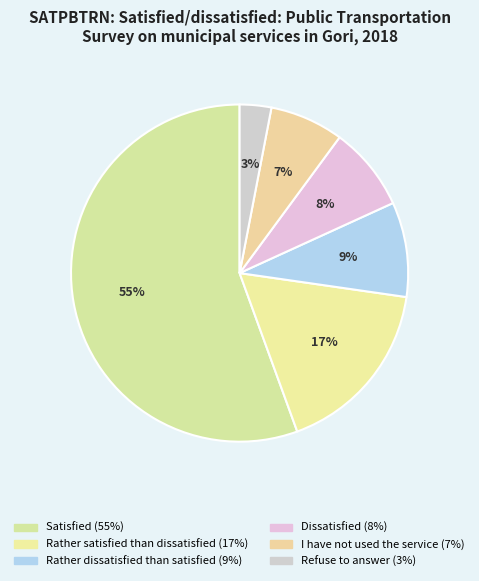

True or false: Rather dissatisfied
than satisfied accounts for 1% of the total.

False